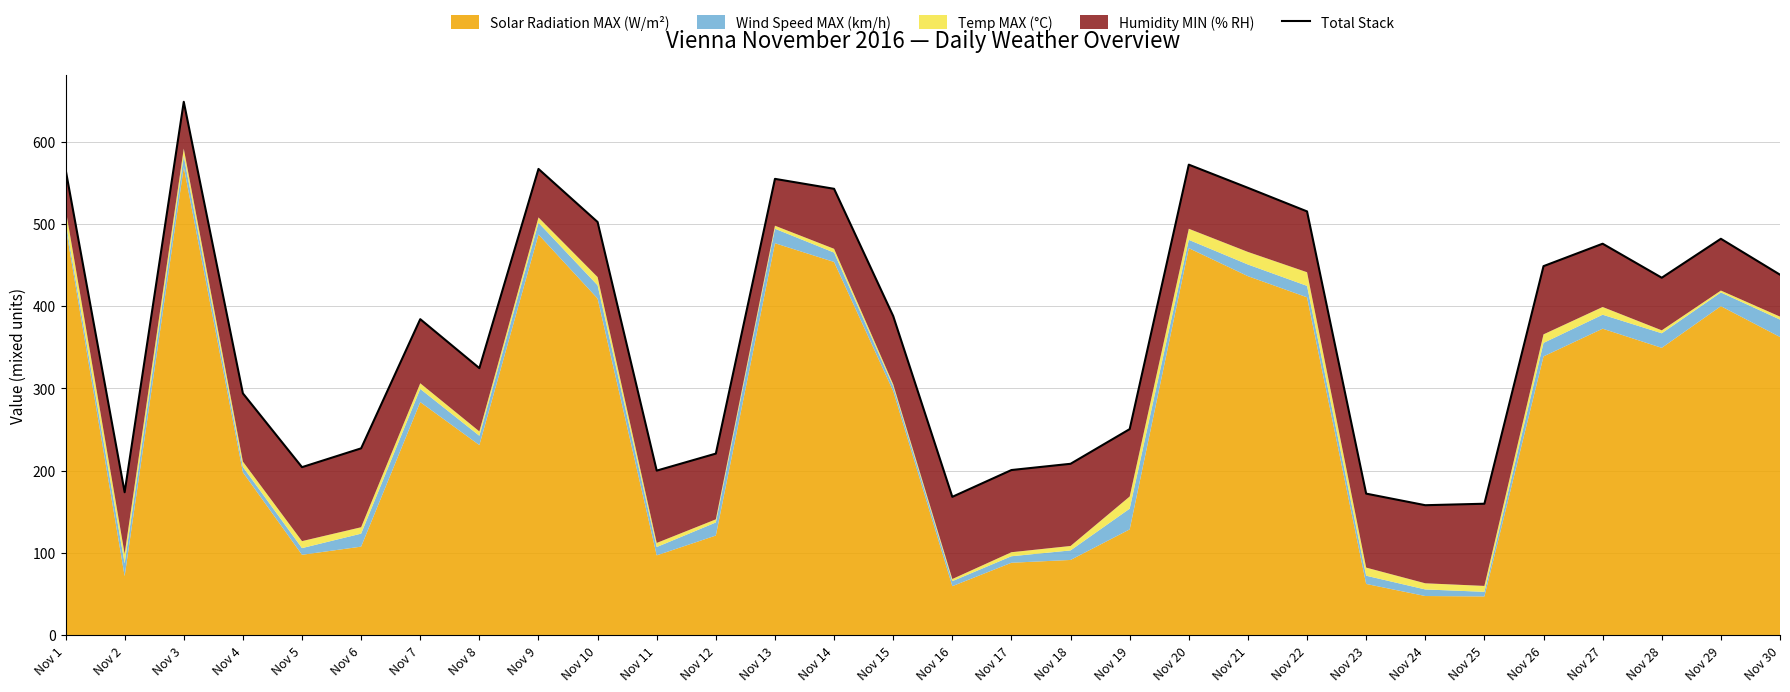

True or false: the data has more than 1 interior local peaks.

True